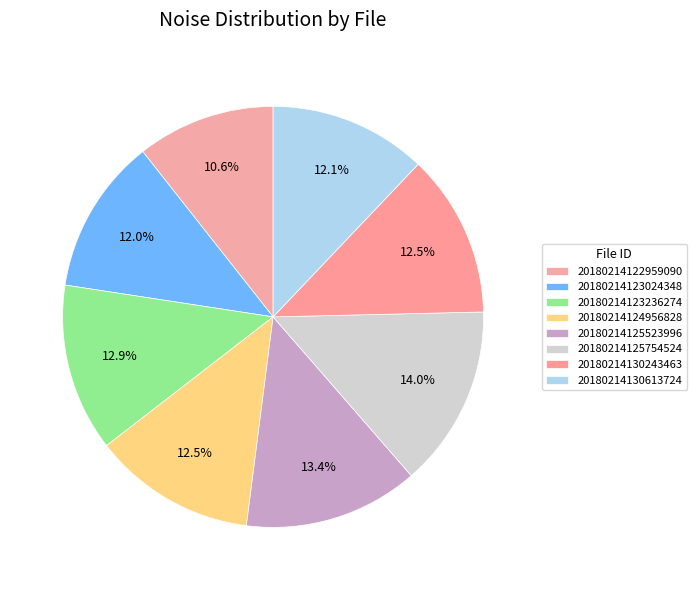

Is there any slice that represents more than half of the pie?

No